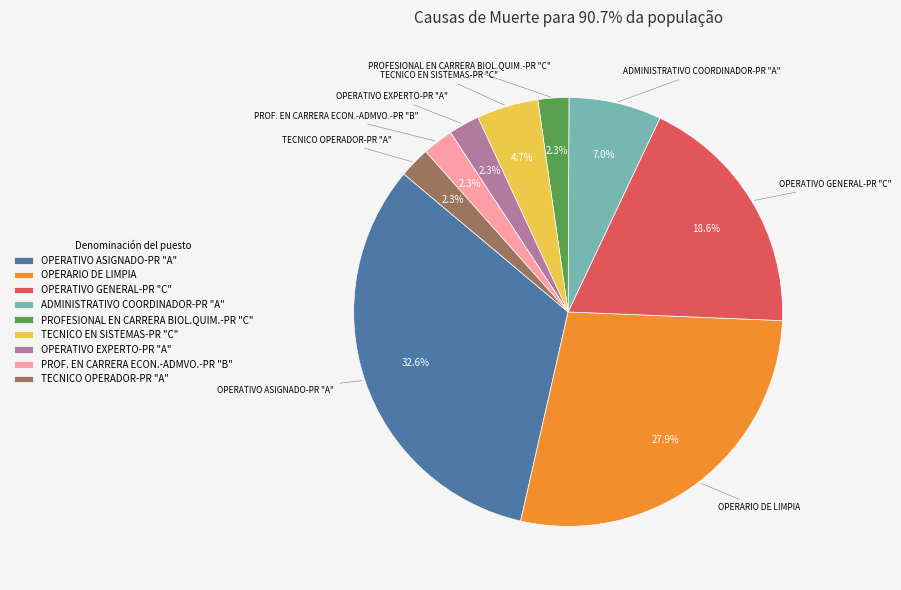

Which category has the biggest portion of the pie?

OPERATIVO ASIGNADO-PR "A"